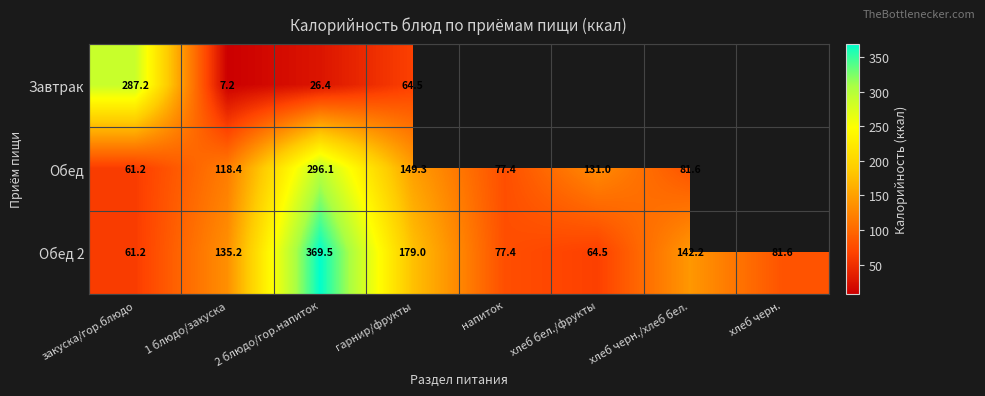

At how many categories does at least one series exceed 299?

1